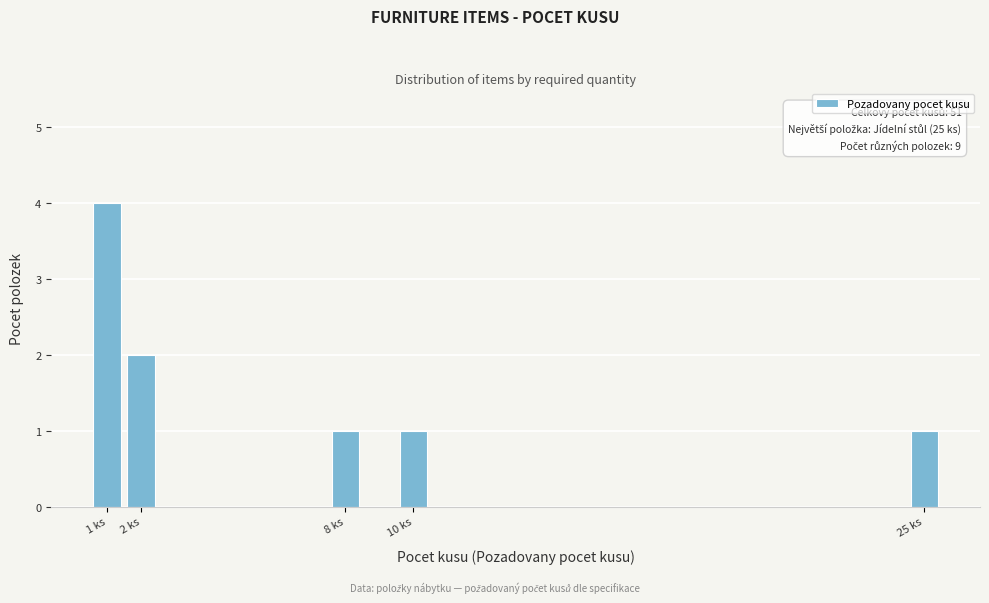

Reading left to right, what are all the values shown in this chart?

4	2	1	1	1